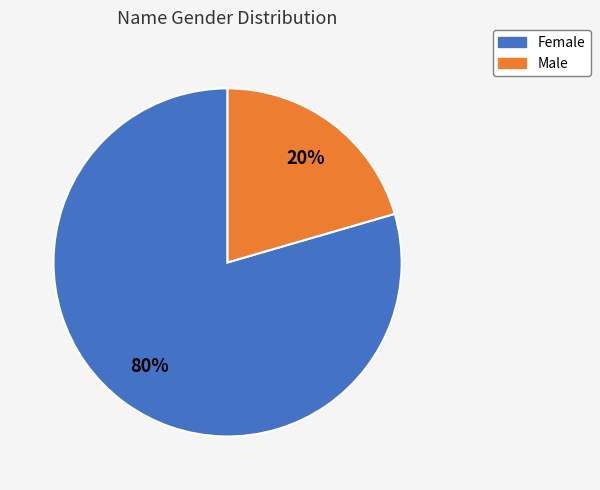

To the nearest percent, what is the combined percentage of Female and Male?

100%